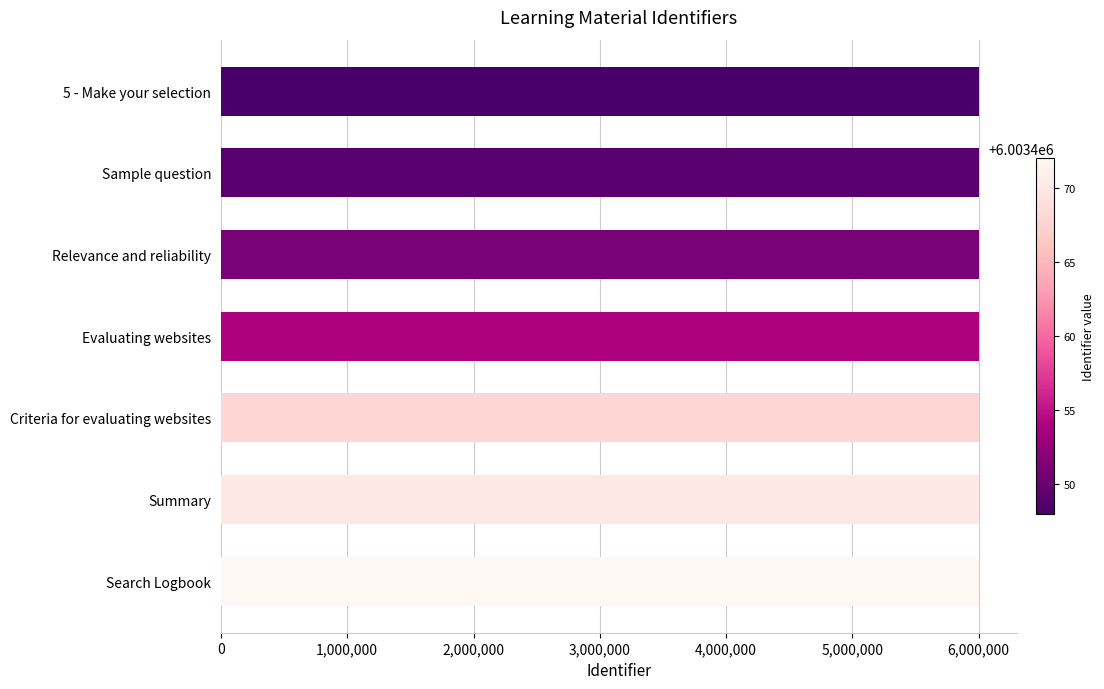

What is the maximum value shown in the chart?

6003472